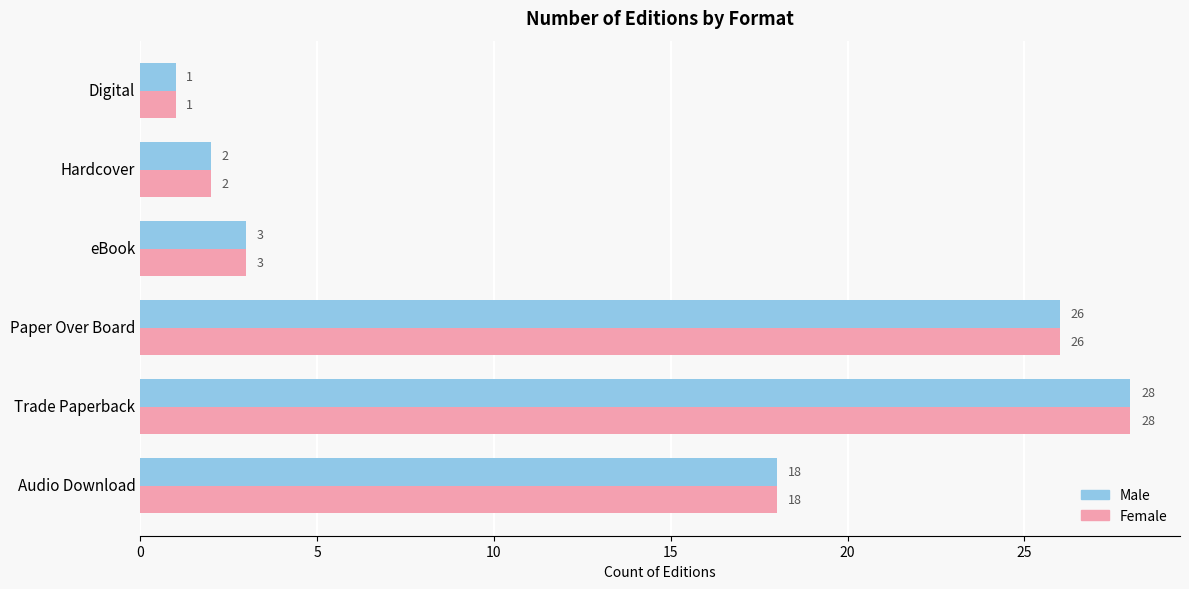

Is the value of Male at Digital greater than the value of Female at Hardcover?

No